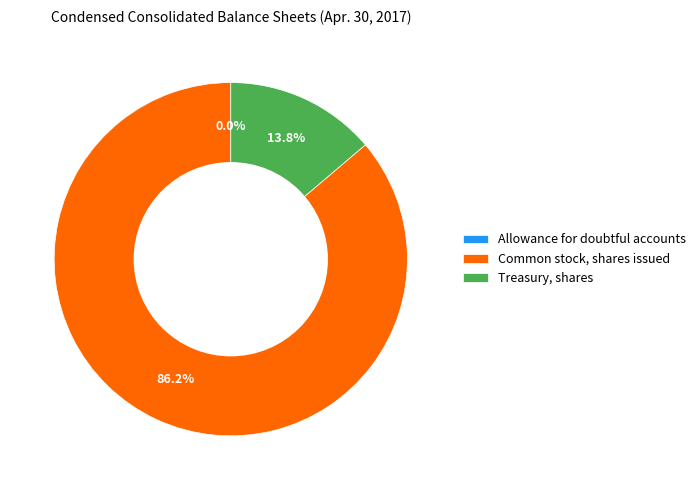

To the nearest percent, what is the difference between the largest and smallest slice percentages?

86%